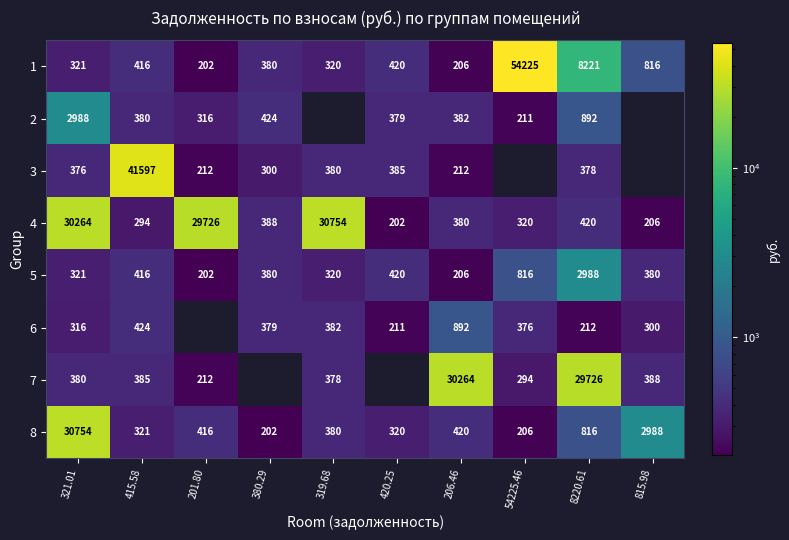

The 6 series shows 76 at 321.01. True or false?

False